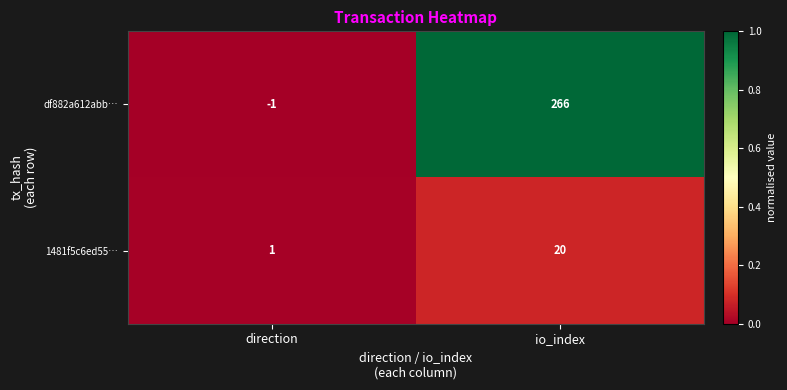

What is the total value across all series at io_index?

286